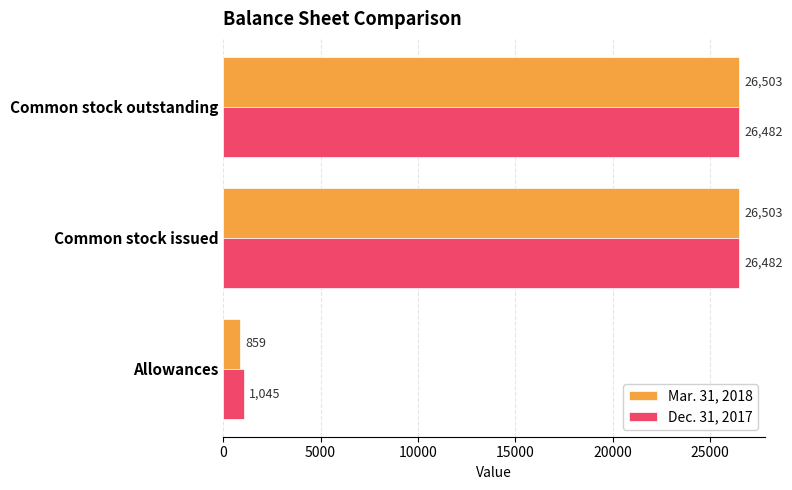

At which label is Dec. 31, 2017 closest to 13763?

Allowances